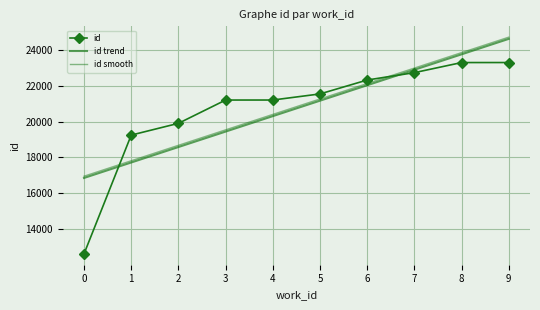

What are all the series names shown in the legend?

id, id trend, id smooth